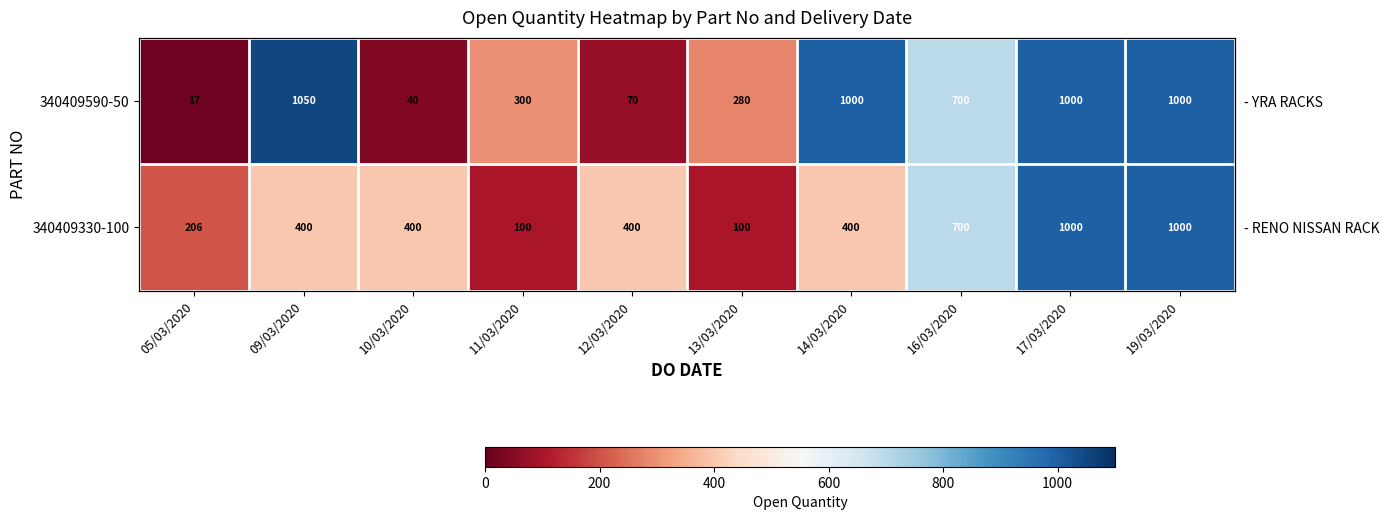

Which category has the lowest value in the 340409590-50 series?

05/03/2020